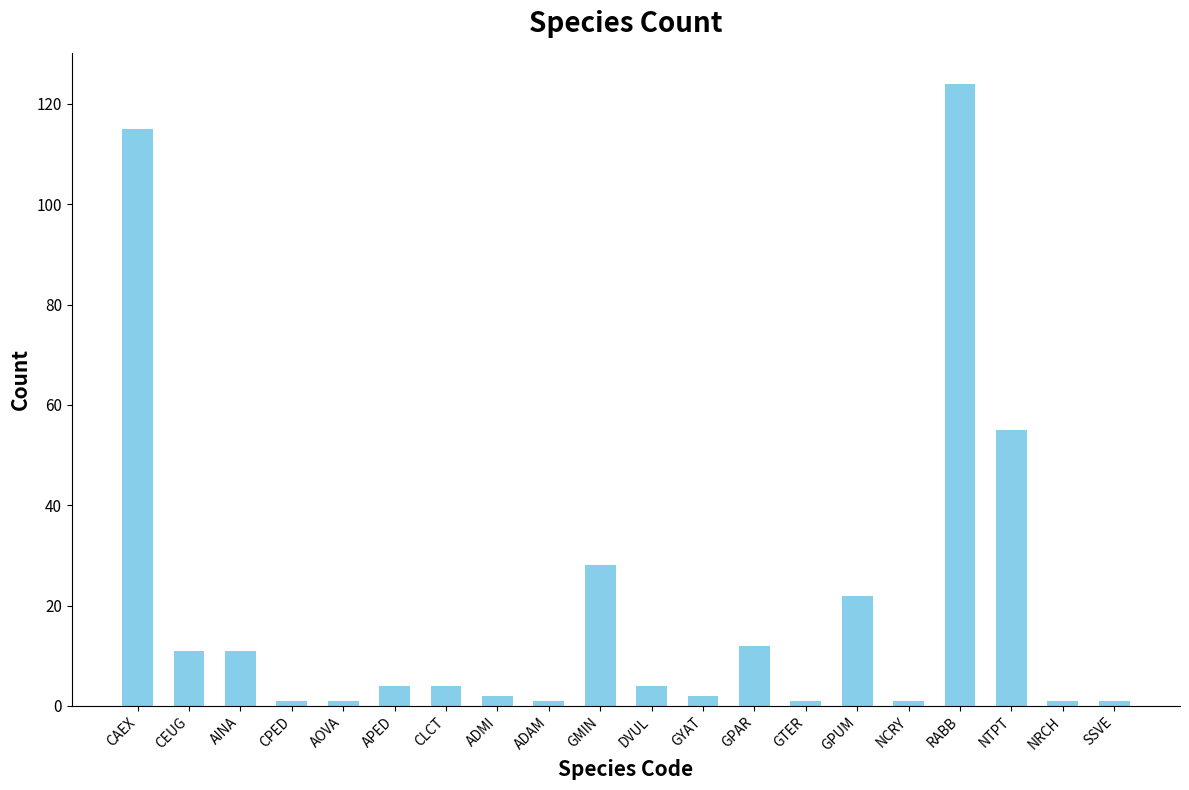

Reading left to right, list all the values displayed in this chart.

CAEX=115	CEUG=11	AINA=11	CPED=1	AOVA=1	APED=4	CLCT=4	ADMI=2	ADAM=1	GMIN=28	DVUL=4	GYAT=2	GPAR=12	GTER=1	GPUM=22	NCRY=1	RABB=124	NTPT=55	NRCH=1	SSVE=1